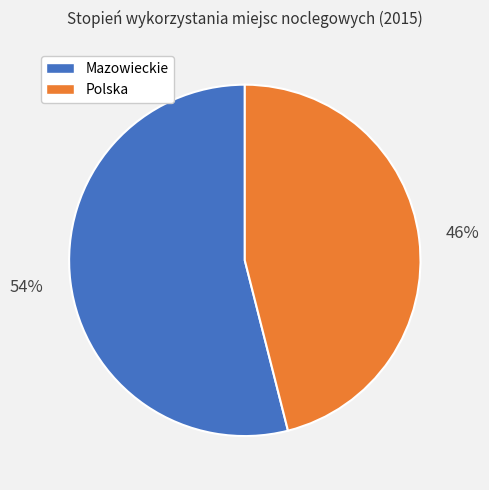

To the nearest percent, what is the difference between the largest and smallest slice percentages?

8%